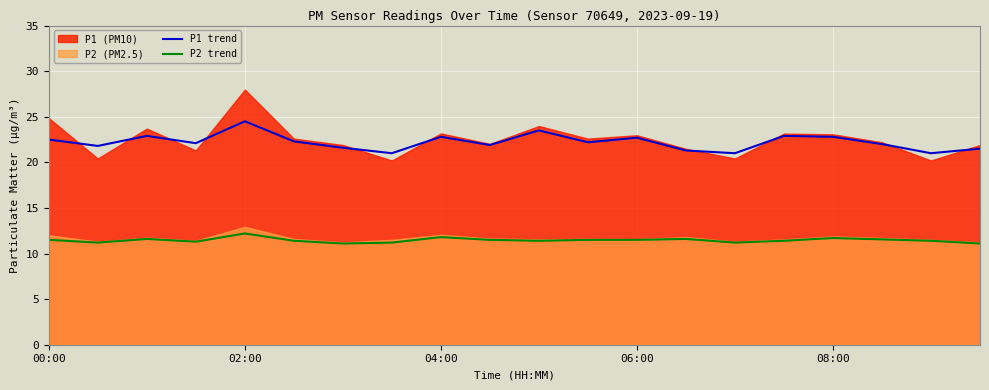

True or false: P1 trend and P2 trend intersect in this chart.

False